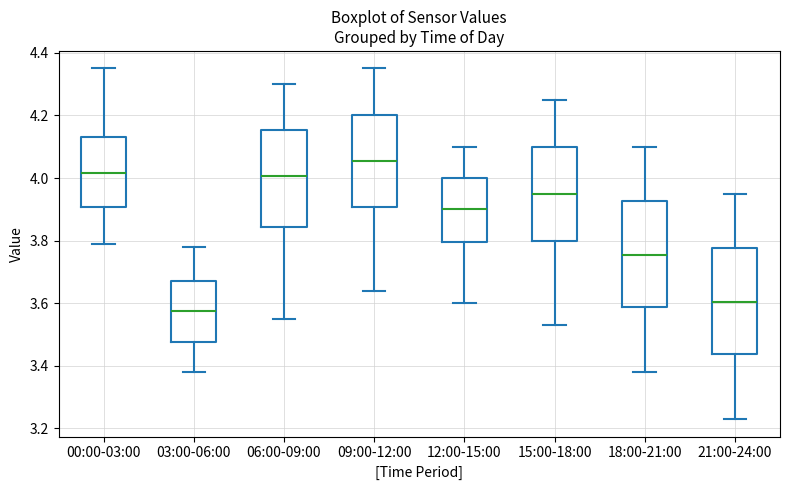

Where does the median line of the box for 06:00-09:00 sit on the y-axis? The values are not printed on the chart, so give them approximately, as read against the axis.

4.00